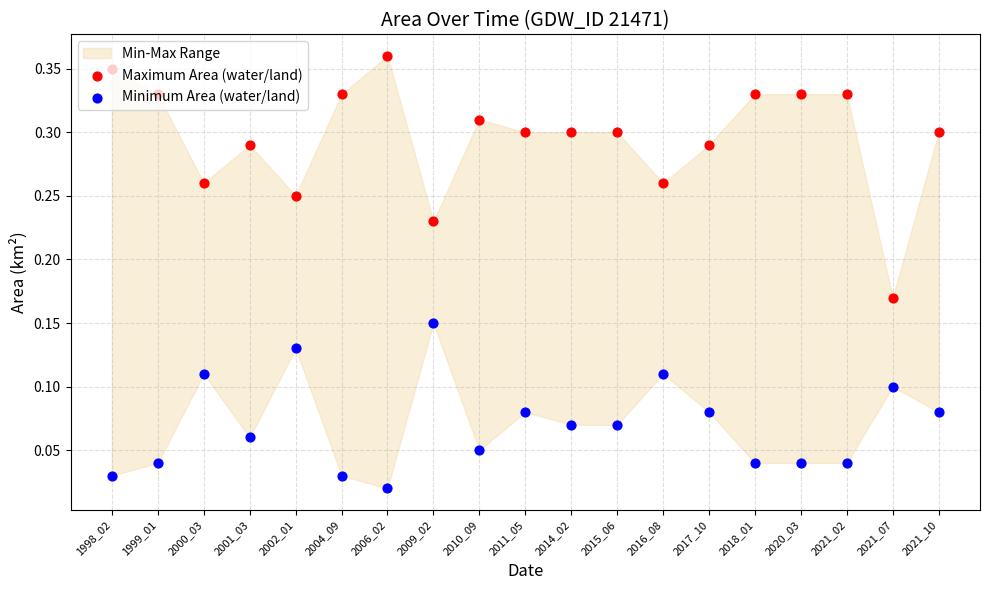

Which series contains the highest Y value?

Maximum Area (water/land)